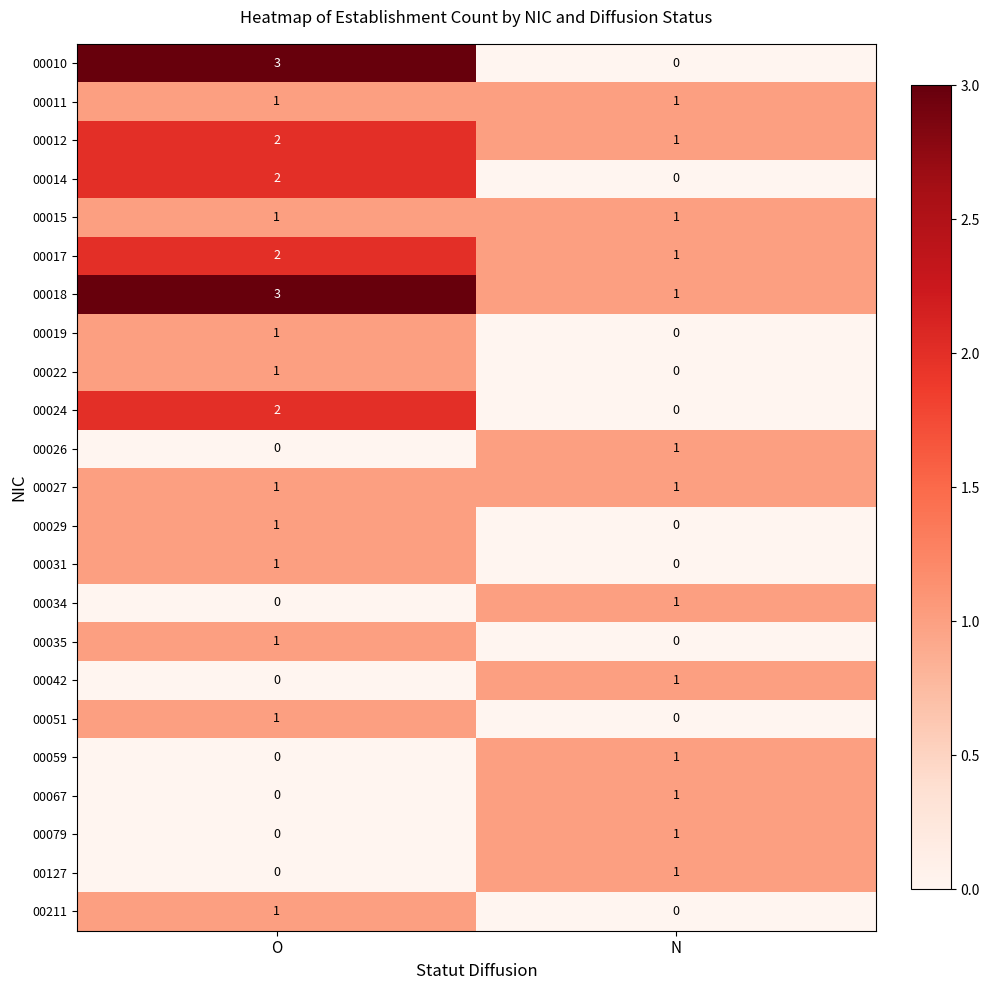

Where is 00029 nearest to the value 0?

N